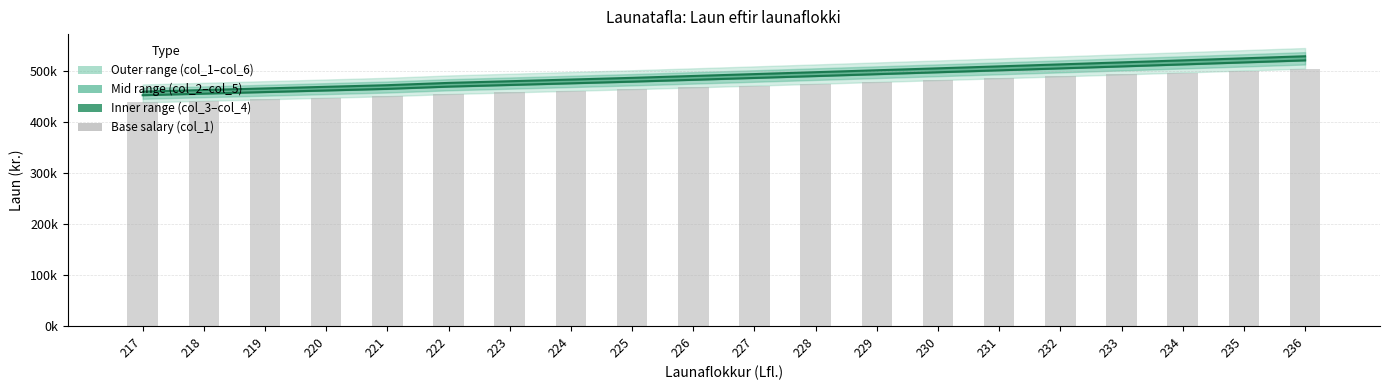

What is the lowest value of the col_4 (upper mid) series?

460336